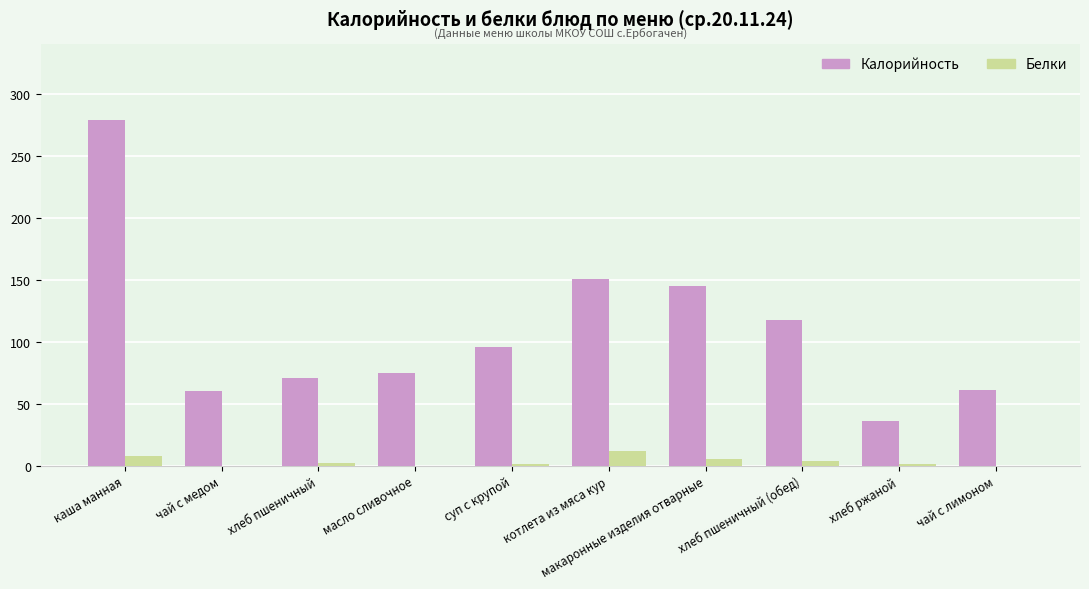

What is the maximum value shown in the chart?

279.4